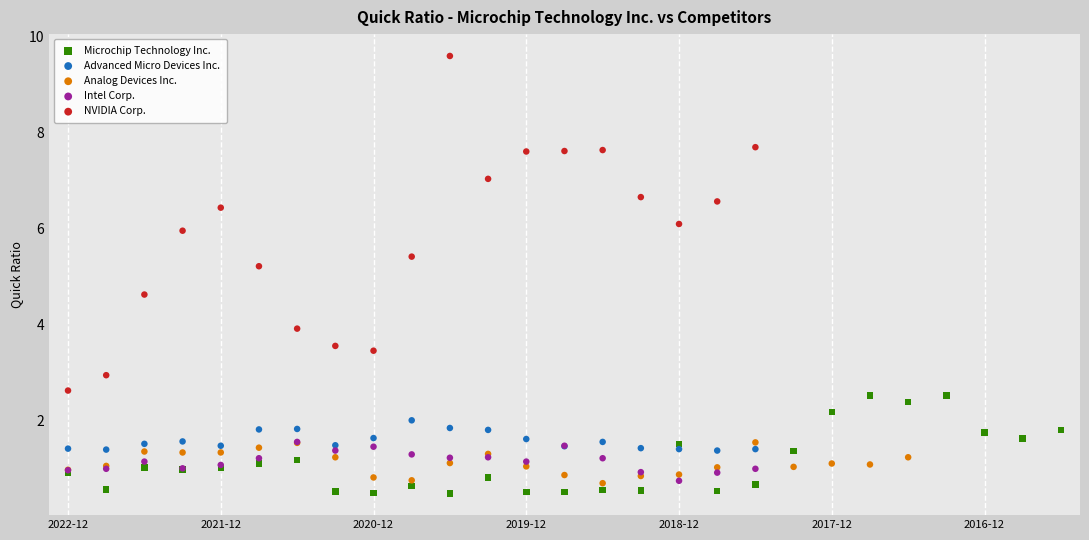

Which series reaches the maximum Y coordinate?

NVIDIA Corp.